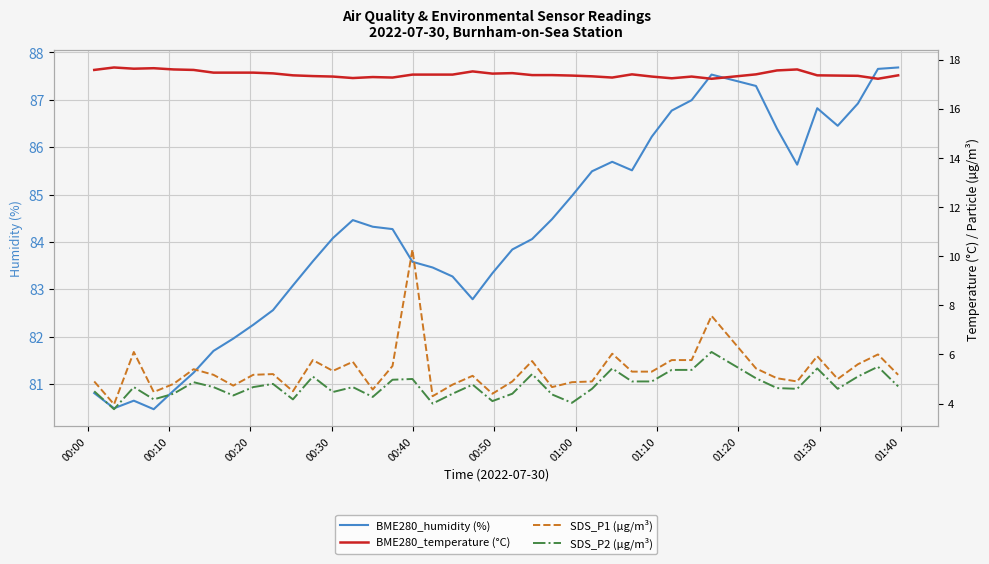

Rank the series by their maximum value, from highest to lowest.

BME280_humidity (%), BME280_temperature (°C), SDS_P1 (µg/m³), SDS_P2 (µg/m³)